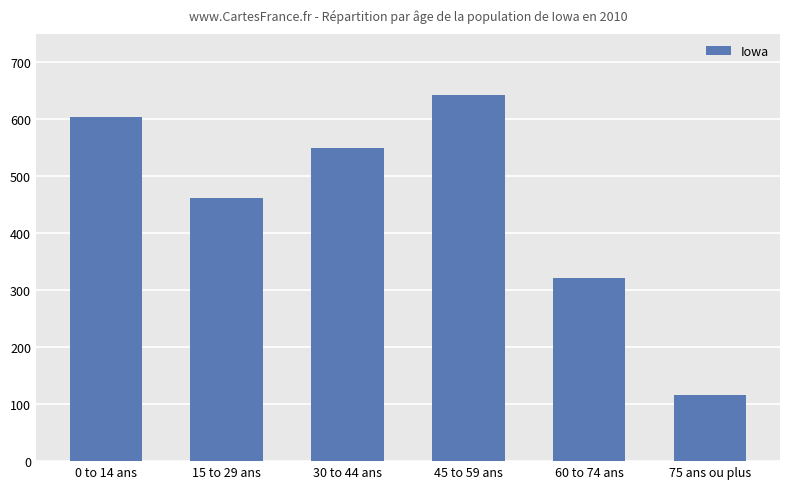

What is the ratio of the value at 60 to 74 ans to the value at 30 to 44 ans?

0.6